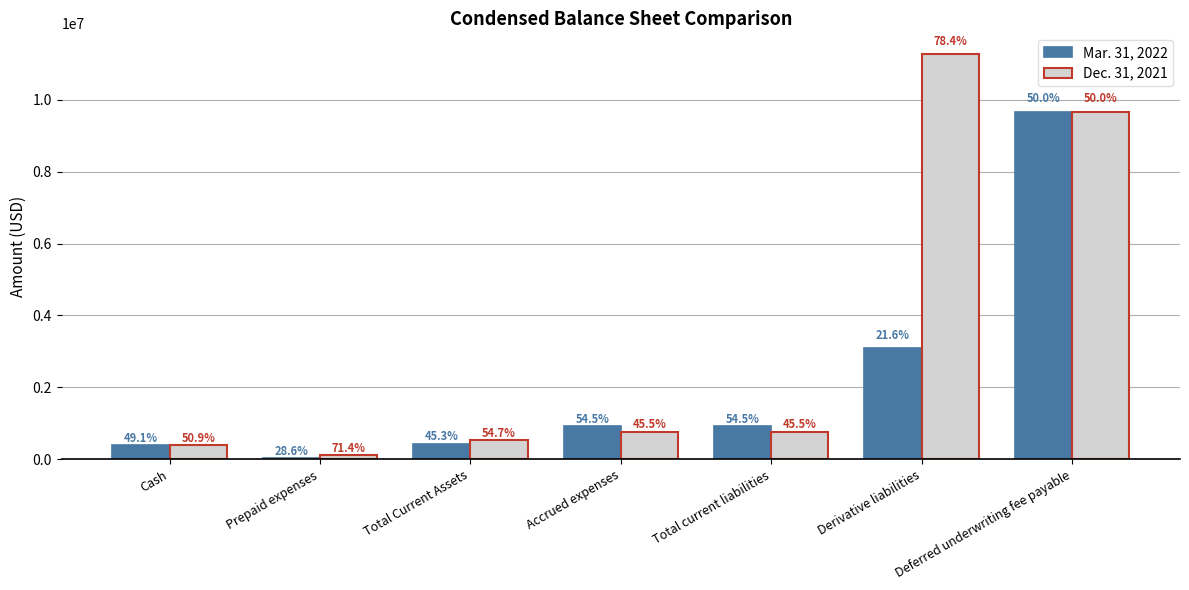

Which series has the largest total across all categories?

Dec. 31, 2021